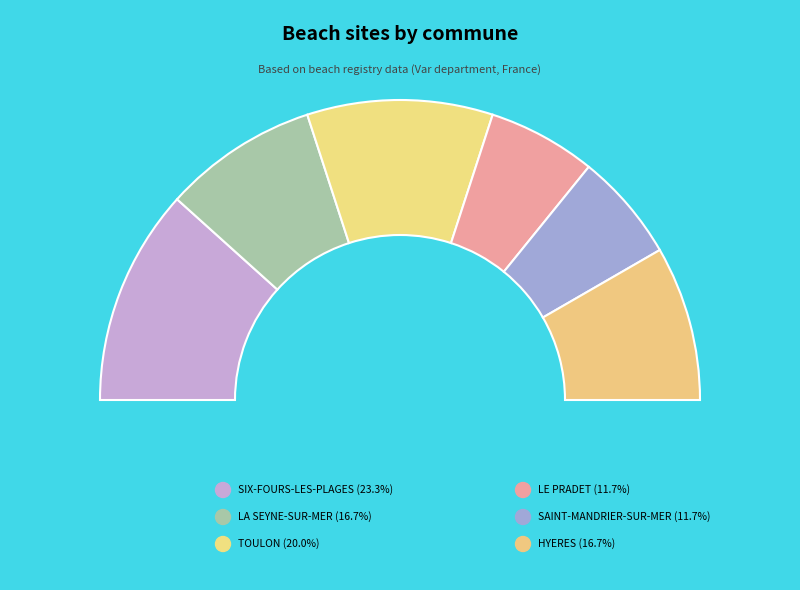

What is the change in value from SIX-FOURS-LES-PLAGES to TOULON?

-2